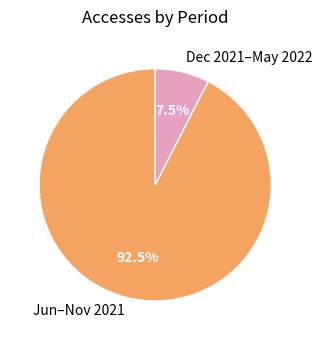

Is there a majority slice in this chart?

Yes